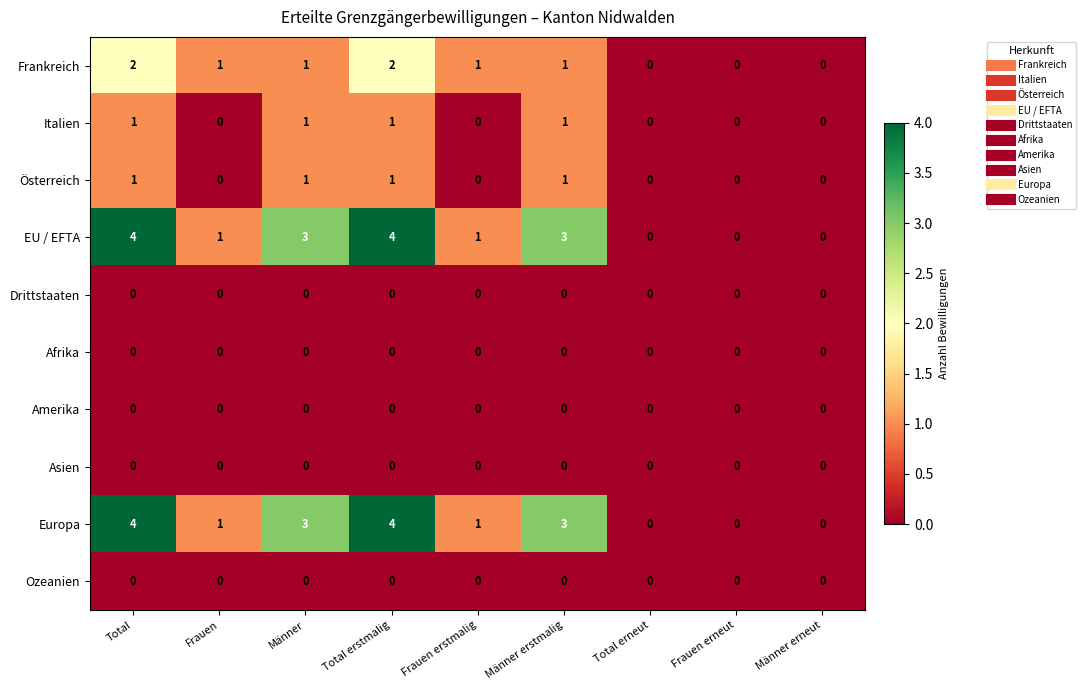

Is the value of Europa at Total erstmalig greater than the value of Amerika at Männer?

Yes